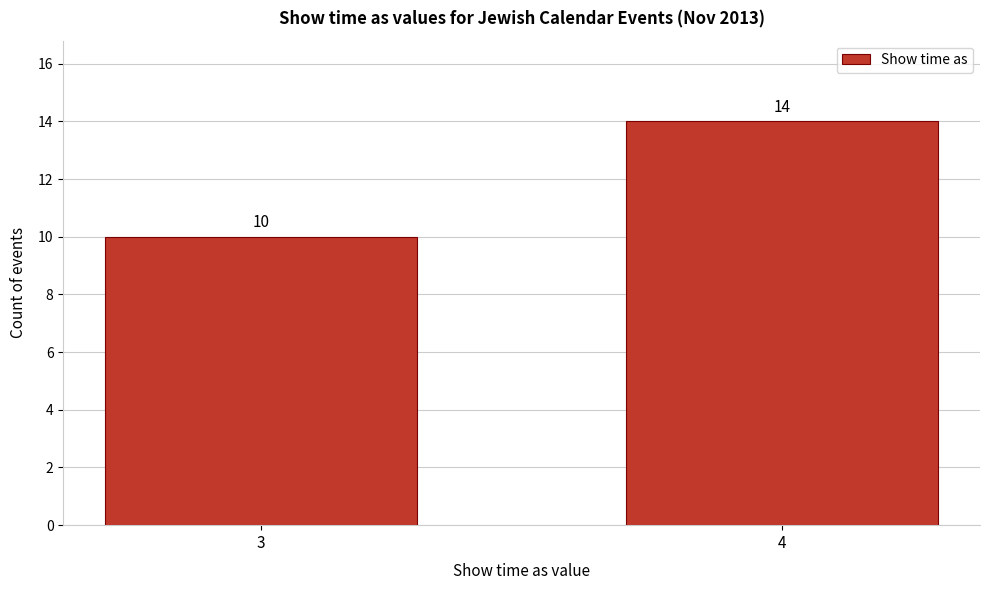

Reading left to right, what are all the values shown in this chart?

10	14